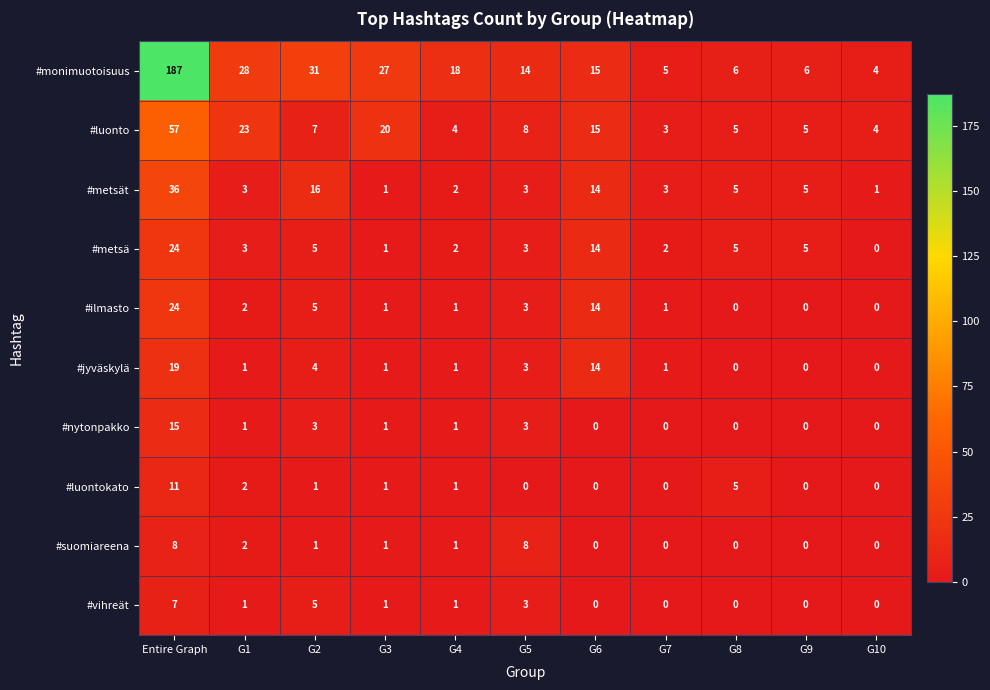

Which series has the largest total across all categories?

#monimuotoisuus